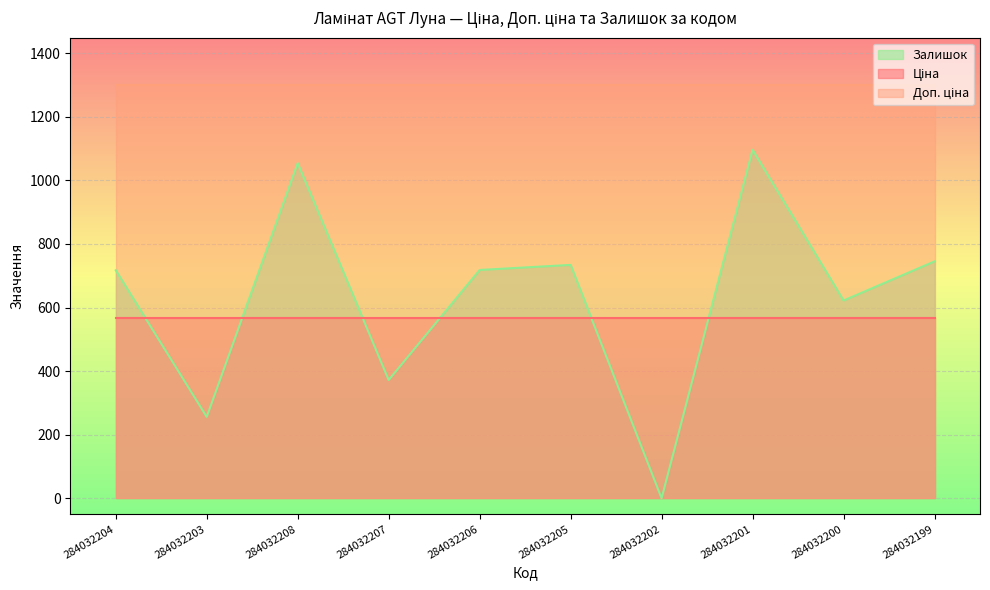

What is the value of the Залишок point at the 6th from the left?

734.0